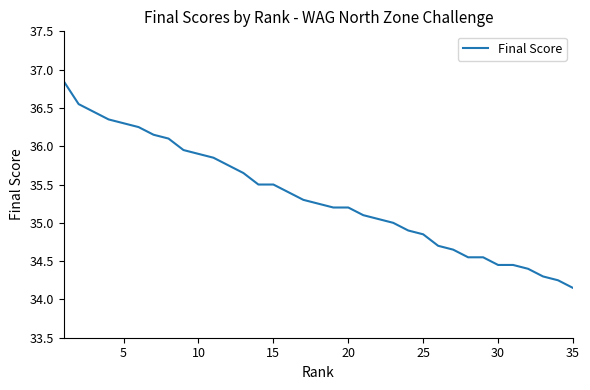

Does the chart display data point markers on the line(s)?

No